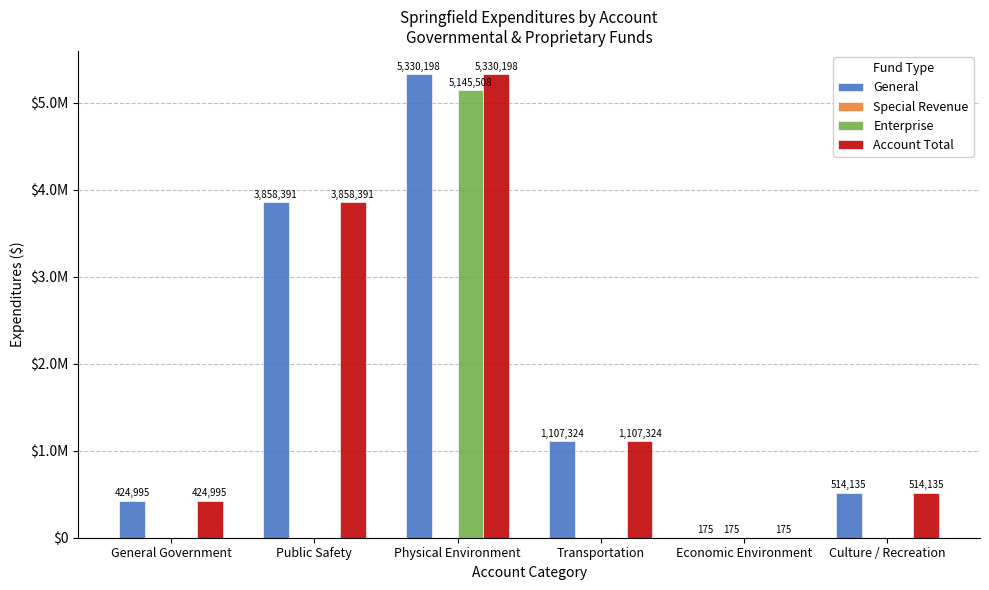

Reading left to right, list all the values displayed in this chart.

General: 424995	3858391	5330198	1107324	175	514135
Special Revenue: 0	0	0	0	175	0
Enterprise: 0	0	5145508	0	0	0
Account Total: 424995	3858391	5330198	1107324	175	514135